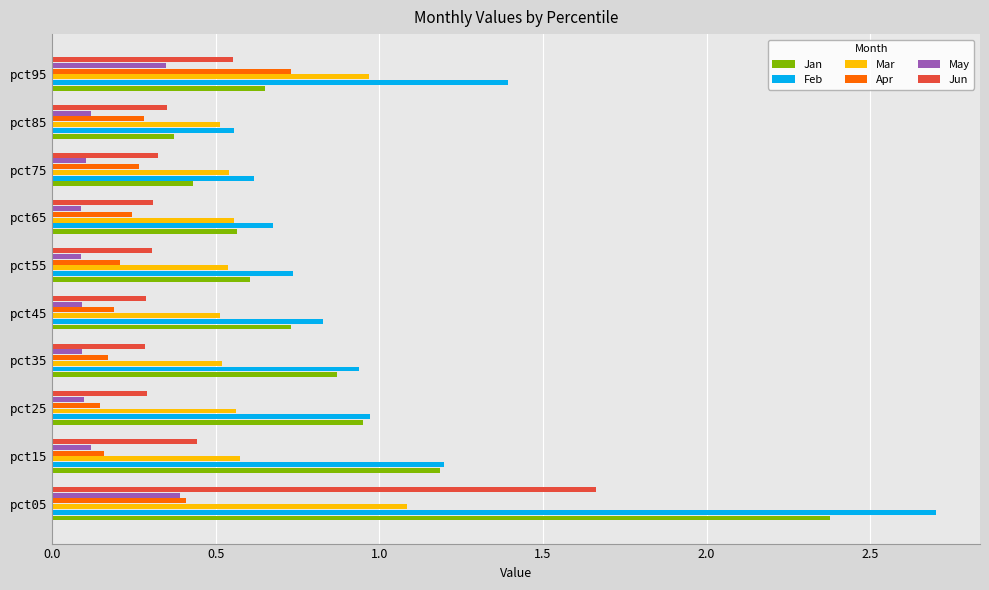

True or false: Feb has a value of 1.0 at pct25.

True